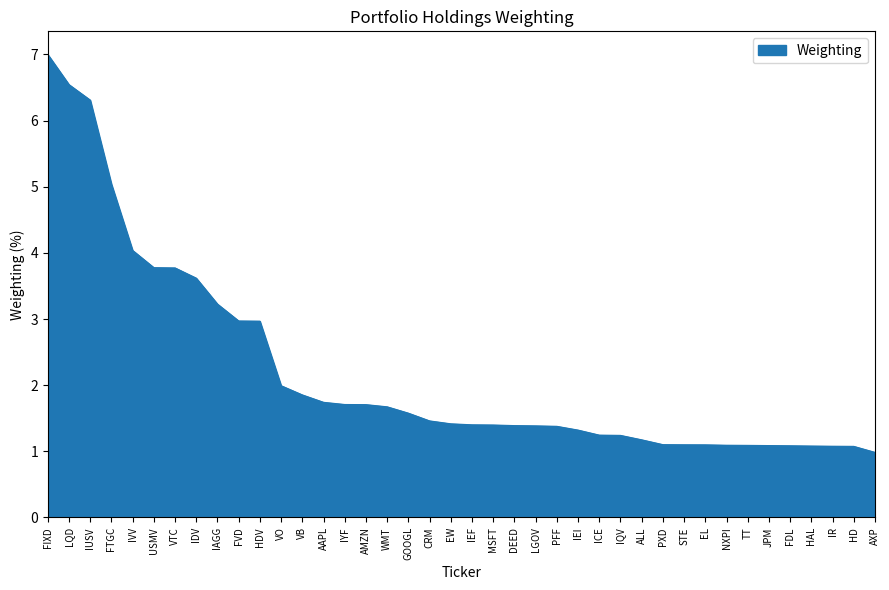

Which label corresponds to the smallest value in the chart?

AXP